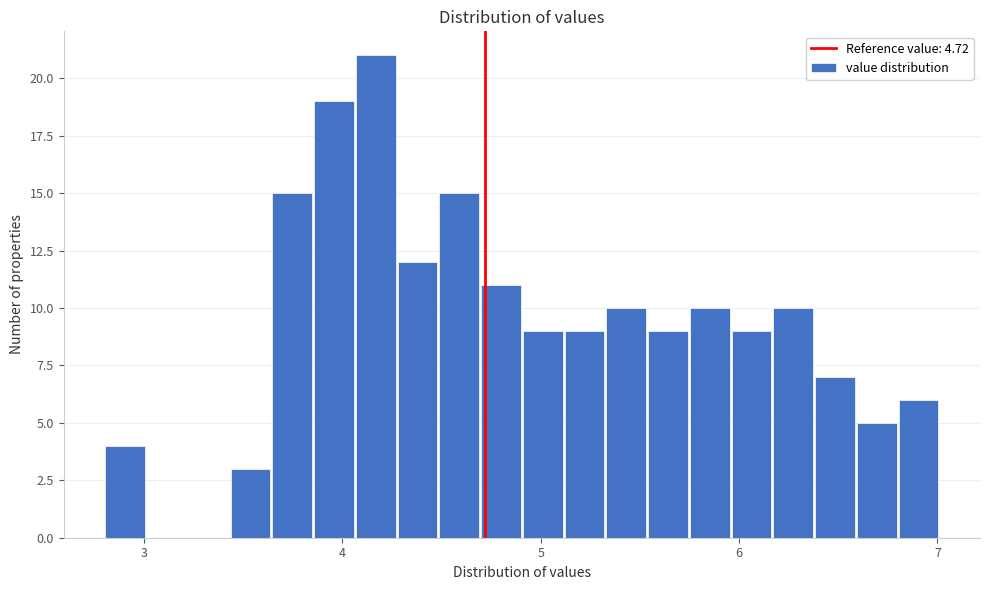

Read against the x-axis, roughly where is the centre of the tallest bar?

4.2